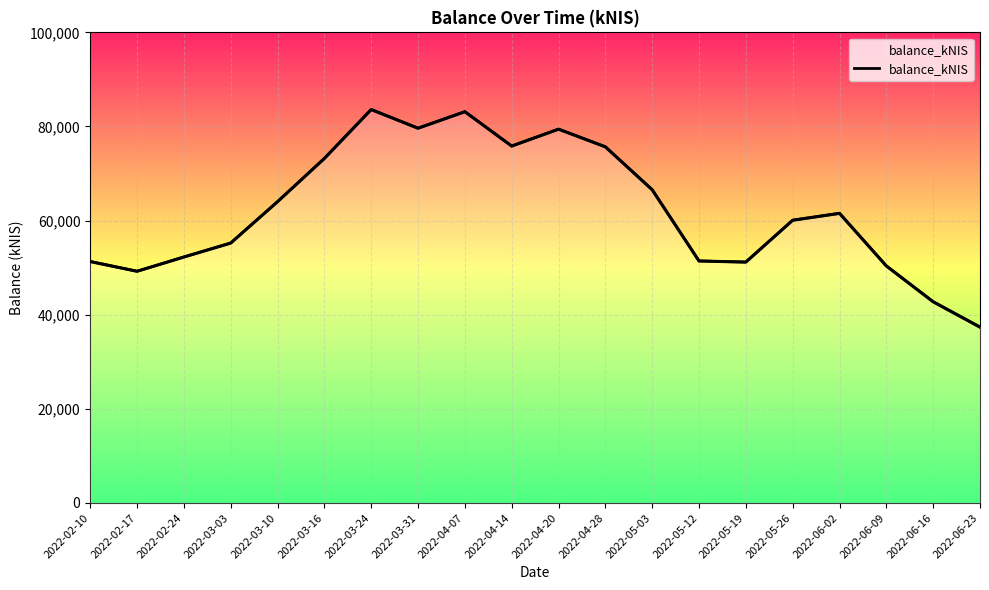

Rank the categories by value from highest to lowest.

2022-03-24, 2022-04-07, 2022-03-31, 2022-04-20, 2022-04-14, 2022-04-28, 2022-03-16, 2022-05-03, 2022-03-10, 2022-06-02, 2022-05-26, 2022-03-03, 2022-02-24, 2022-05-12, 2022-02-10, 2022-05-19, 2022-06-09, 2022-02-17, 2022-06-16, 2022-06-23